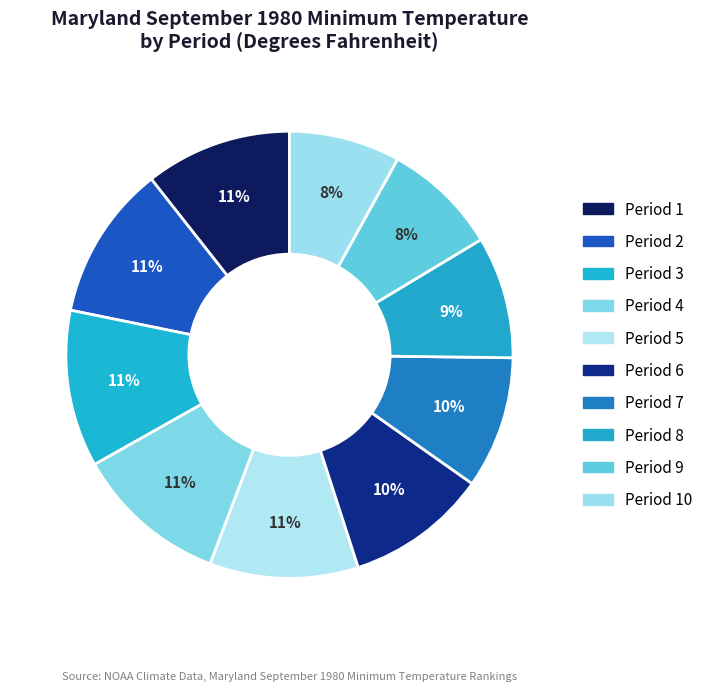

Count the number of slices in the pie.

10